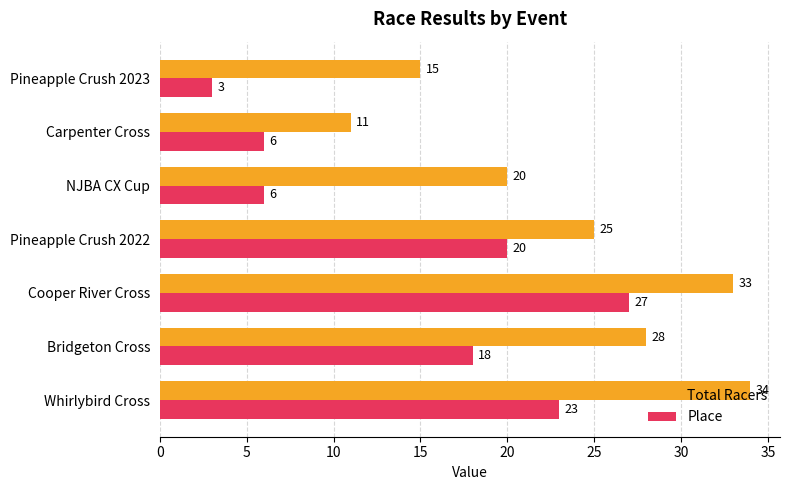

The value of Place at NJBA CX Cup is 6. True or false?

True